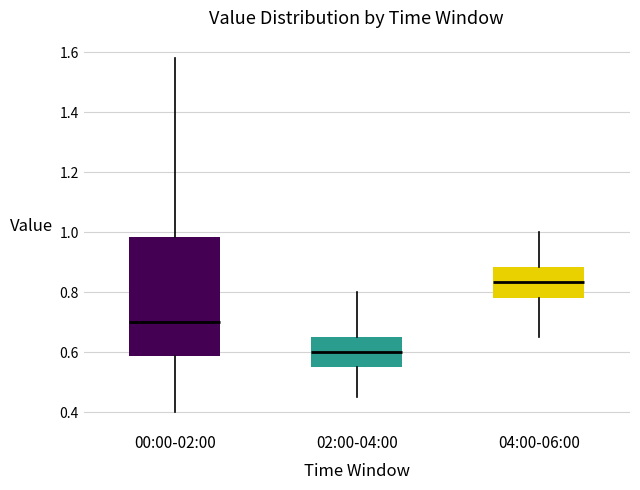

Comparing the boxes themselves (not the whiskers), which one is the tallest?

00:00-02:00